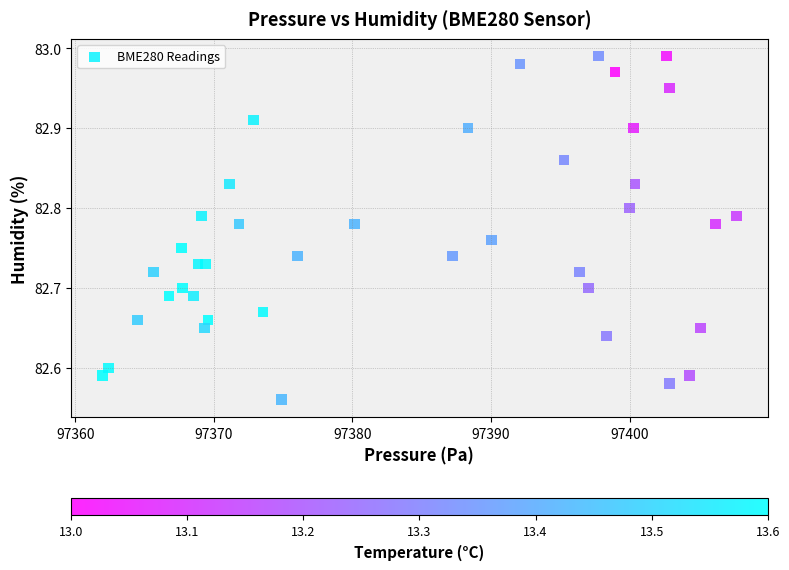

What is the range of X values (max minus min)?

45.7